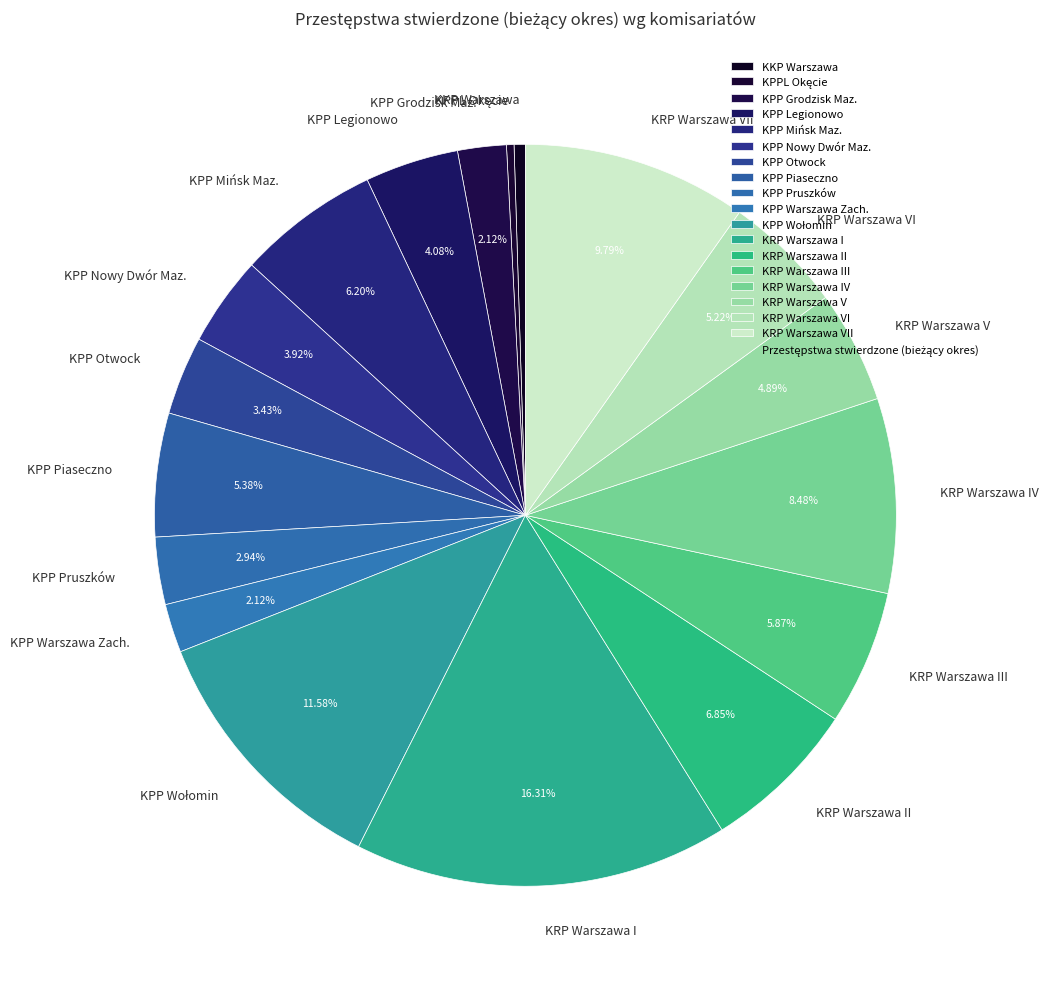

What percentage is the KPP Legionowo slice, to the nearest percent?

4%